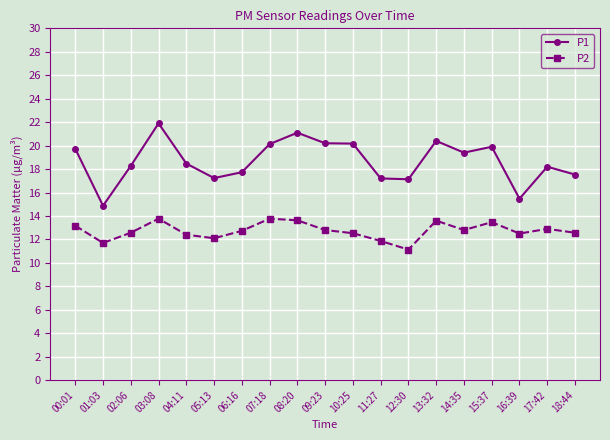

What position from the left is 08:20?

9